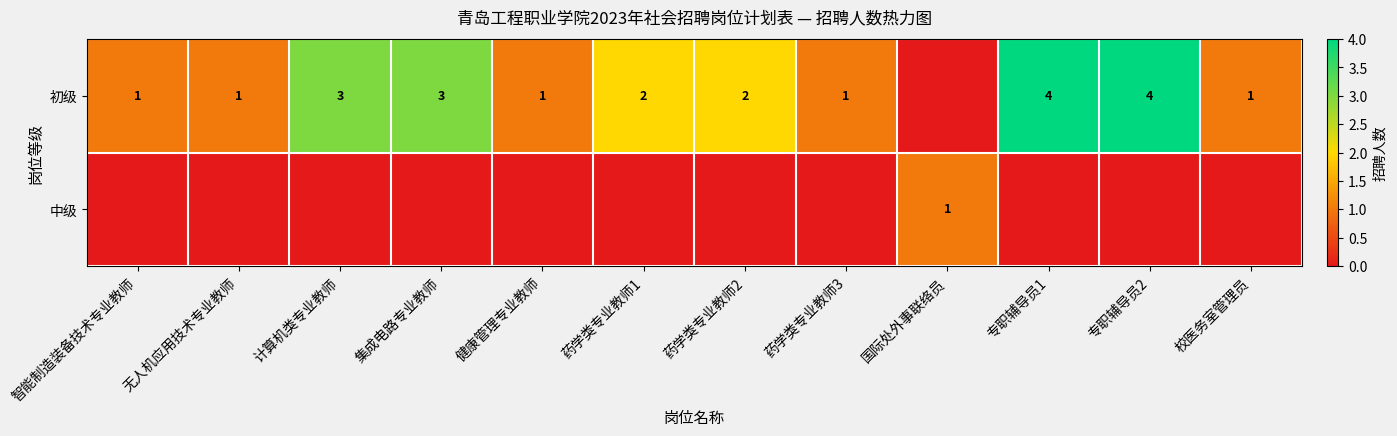

True or false: 初级 has a value of 1 at 智能制造装备技术专业教师.

True